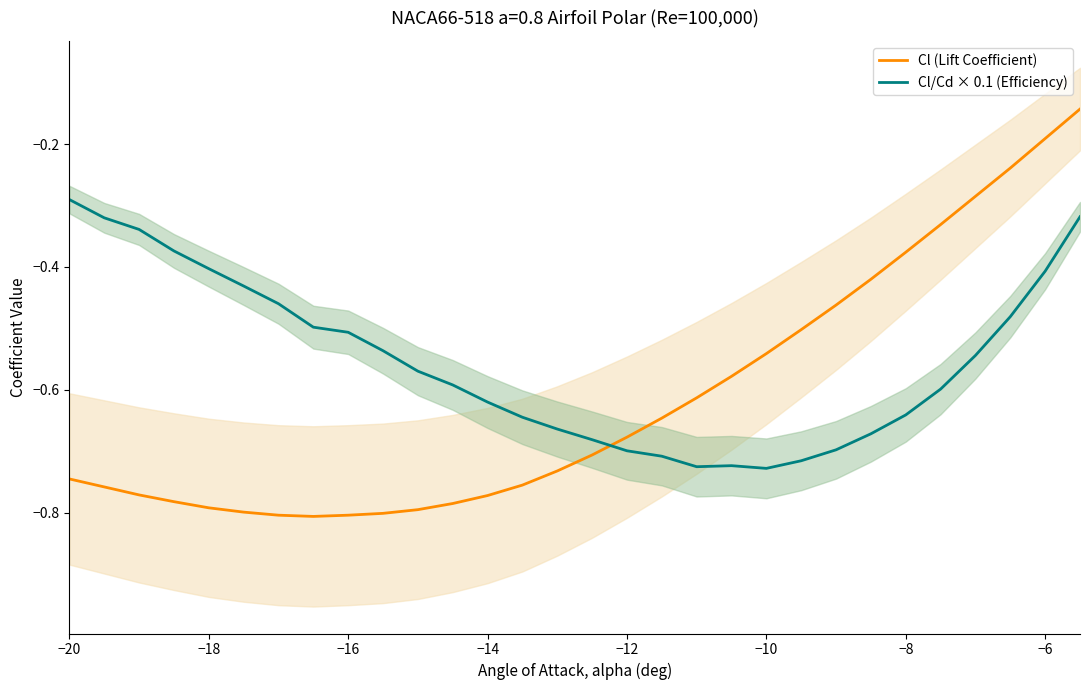

Which series ends up on top after the final intersection of Cl/Cd × 0.1 (Efficiency) and Cl (Lift Coefficient)?

Cl (Lift Coefficient)